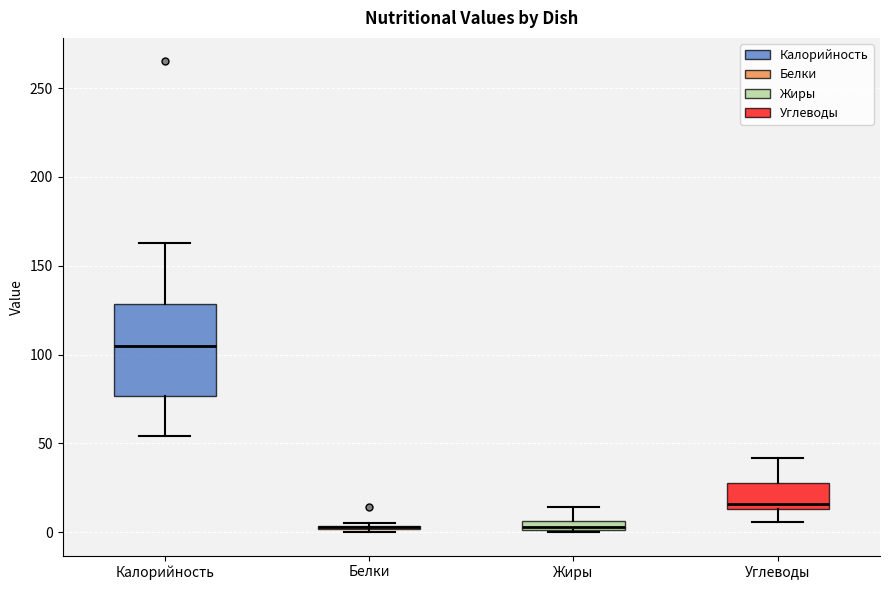

Which box is the tallest, from its lower edge to its upper edge?

Калорийность